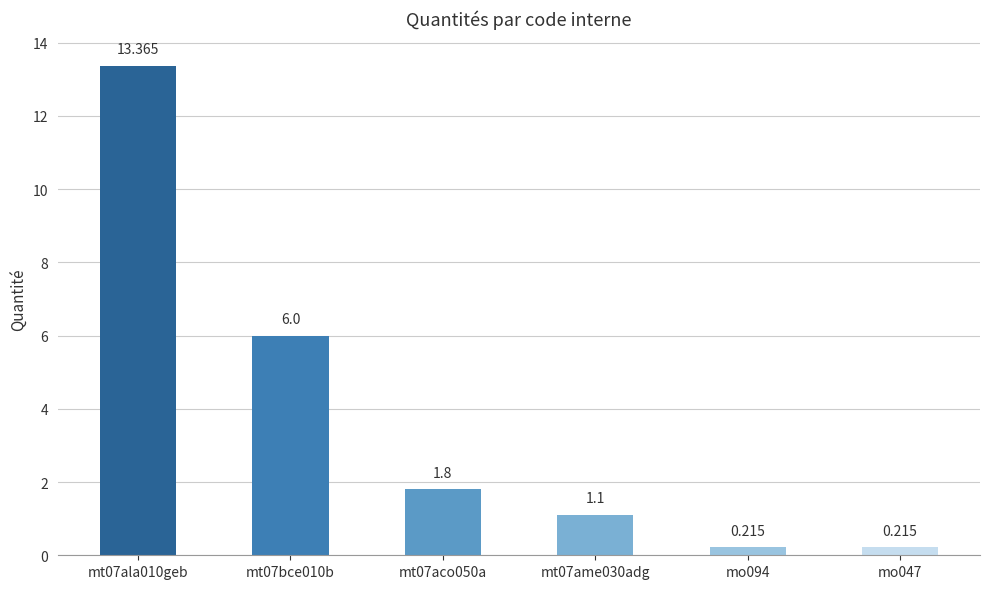

Reading right to left, transcribe all the data shown in this chart.

mo047=0.2	mo094=0.2	mt07ame030adg=1.1	mt07aco050a=1.8	mt07bce010b=6.0	mt07ala010geb=13.4